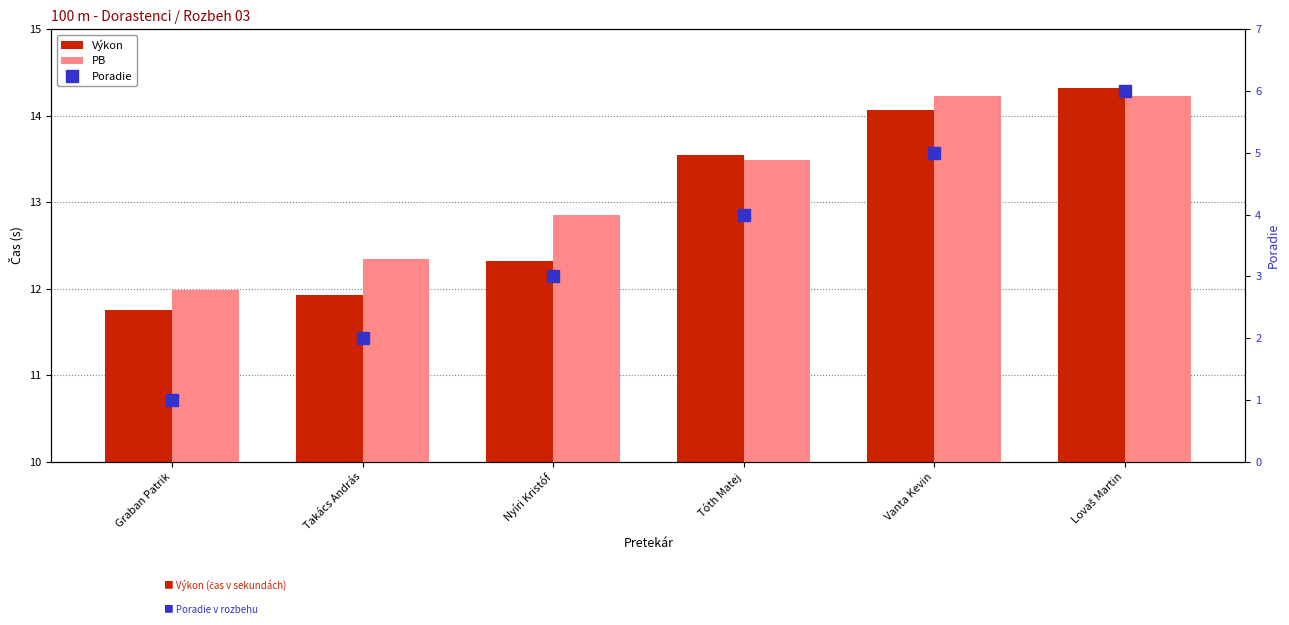

What is the total value across all series at Nyíri Kristóf?

28.2